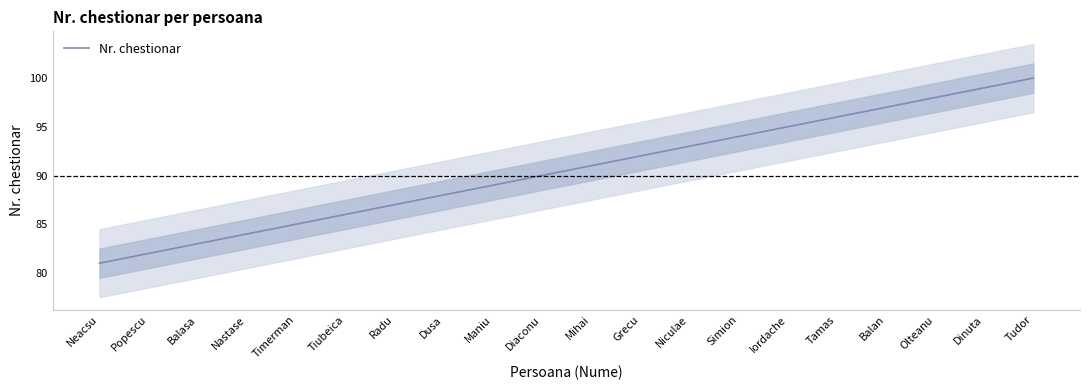

What is the difference between the second highest and minimum values?

18